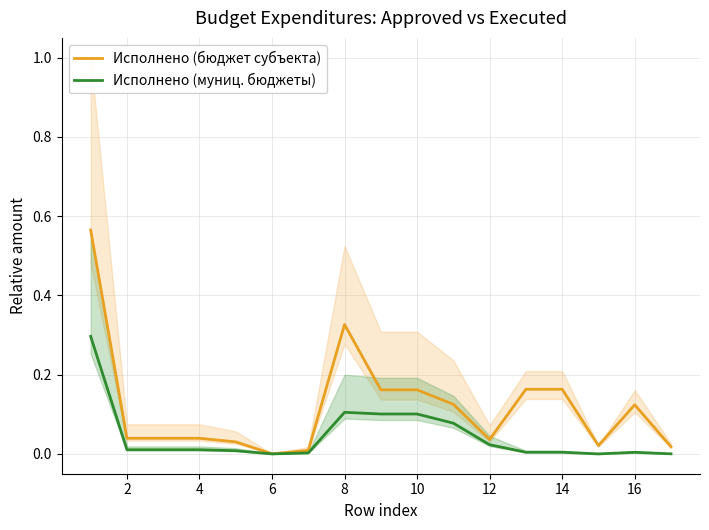

Count the number of categories in the chart.

17